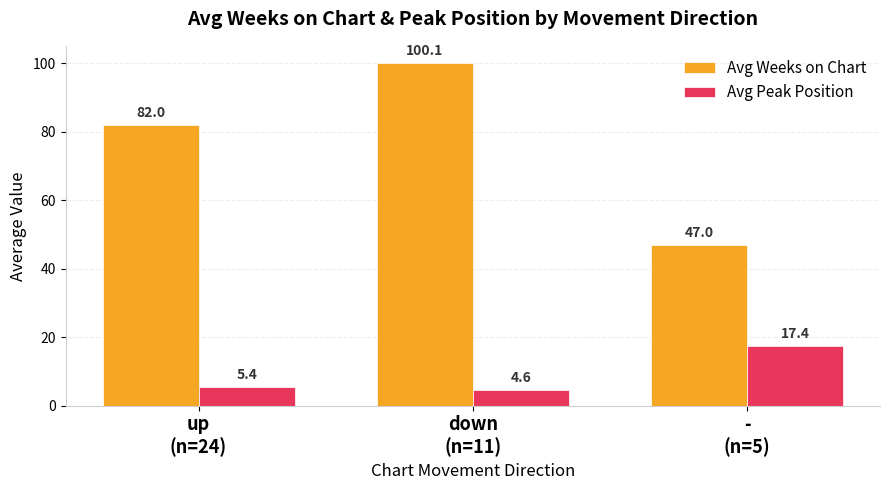

What are all the series names shown in the legend?

Avg Weeks on Chart, Avg Peak Position